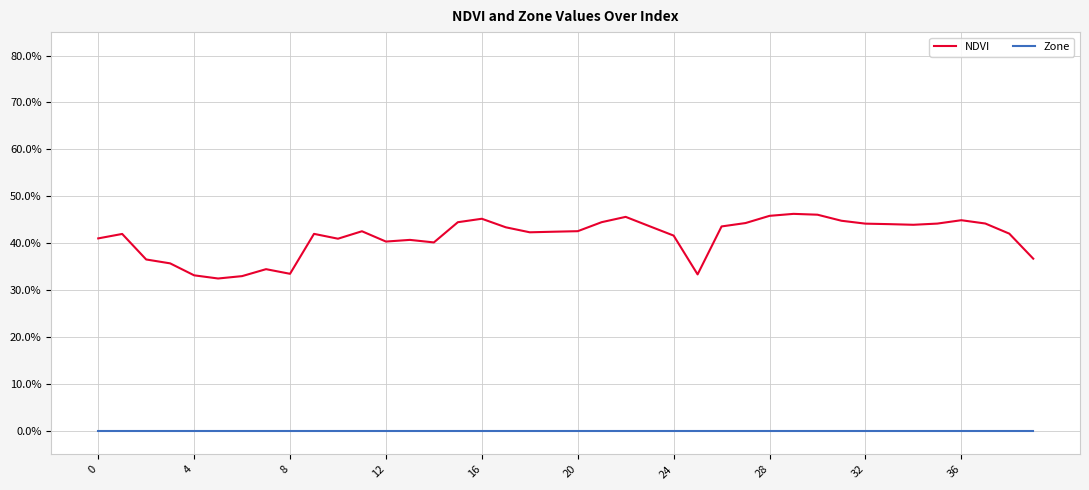

Reading left to right, transcribe all the data shown in this chart.

NDVI: 0.4	0.4	0.4	0.4	0.3	0.3	0.3	0.3	0.3	0.4	0.4	0.4	0.4	0.4	0.4	0.4	0.5	0.4	0.4	0.4	0.4	0.4	0.5	0.4	0.4	0.3	0.4	0.4	0.5	0.5	0.5	0.4	0.4	0.4	0.4	0.4	0.4	0.4	0.4	0.4
Zone: 0.0	0.0	0.0	0.0	0.0	0.0	0.0	0.0	0.0	0.0	0.0	0.0	0.0	0.0	0.0	0.0	0.0	0.0	0.0	0.0	0.0	0.0	0.0	0.0	0.0	0.0	0.0	0.0	0.0	0.0	0.0	0.0	0.0	0.0	0.0	0.0	0.0	0.0	0.0	0.0